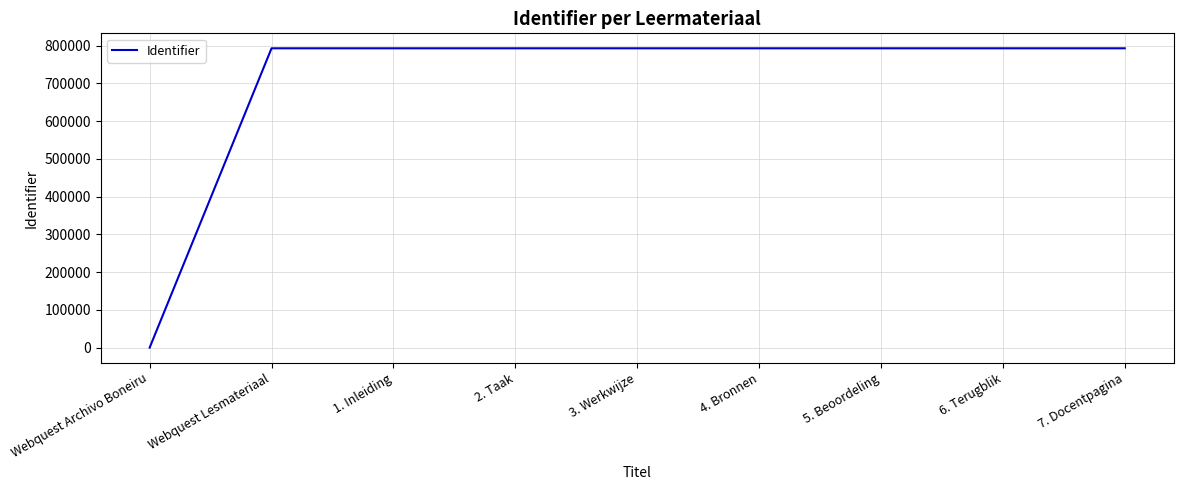

Between Webquest Archivo Boneiru and 7. Docentpagina, which is larger?

7. Docentpagina